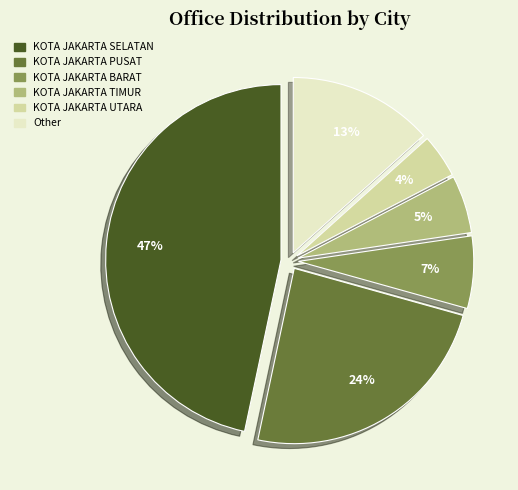

Which has a higher value, KOTA JAKARTA BARAT or Other?

Other